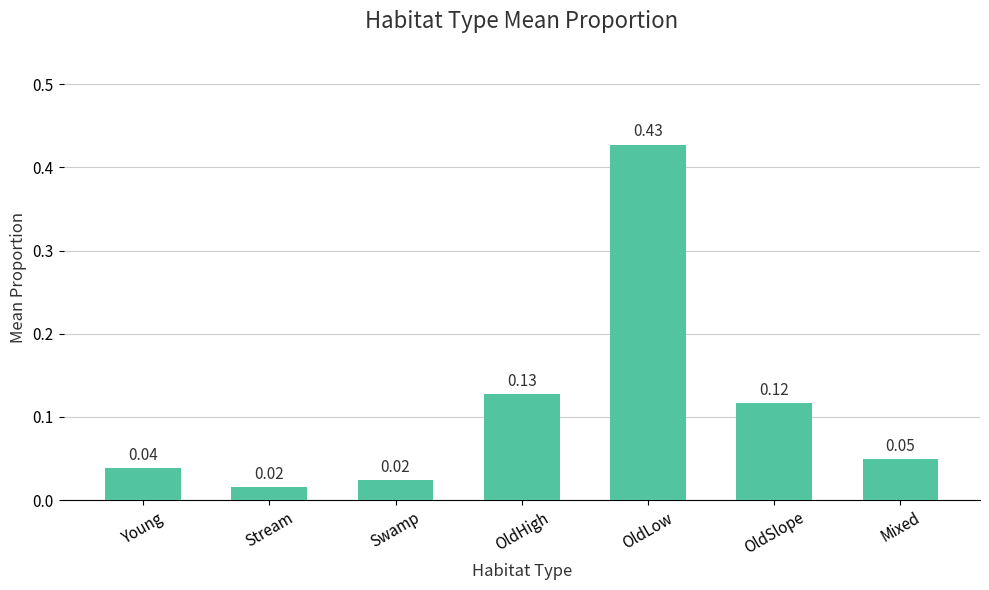

What is the change in value from OldHigh to Mixed?

-0.1